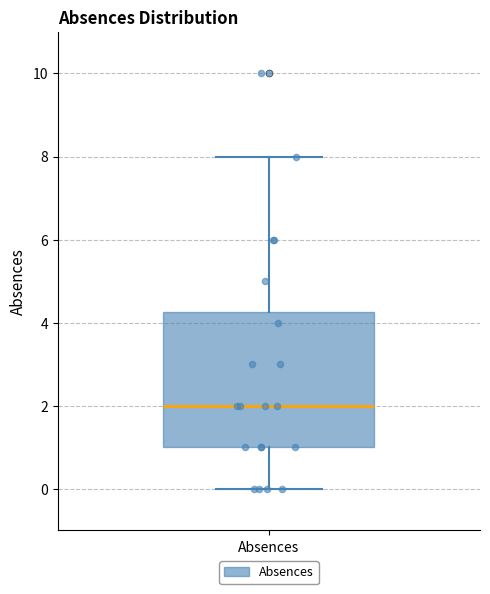

Read this box plot against the y-axis: the position of the median line, the range covered by the box, and the ends of both whiskers. The values are not printed on the chart, so give them approximately, as read against the axis.

median 2.0, box 1.0 to 4.2, whiskers 0.0 to 8.0